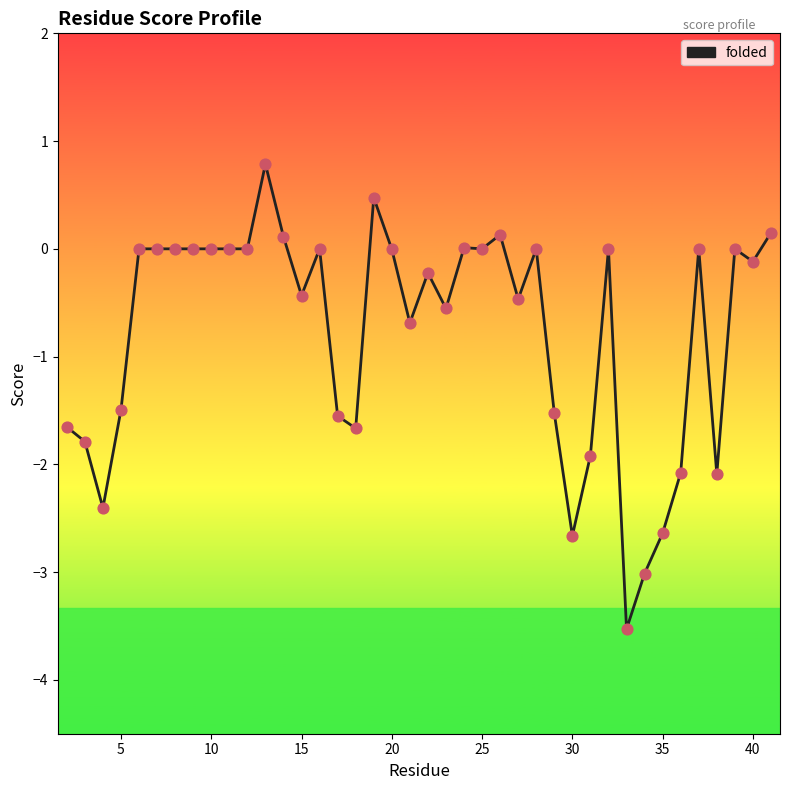

What is the difference between the maximum and minimum values?

4.3